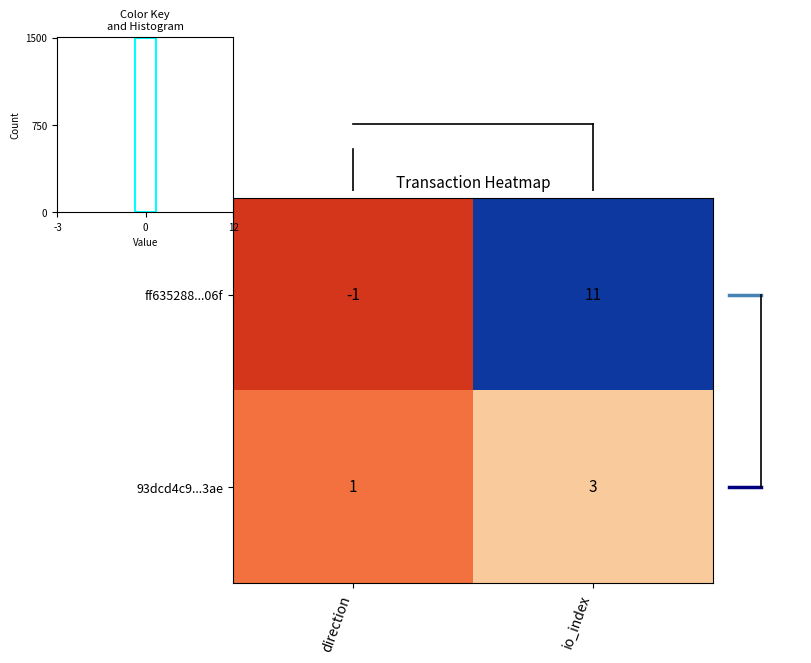

What is the sum of all 93dcd4c9...3ae values?

4